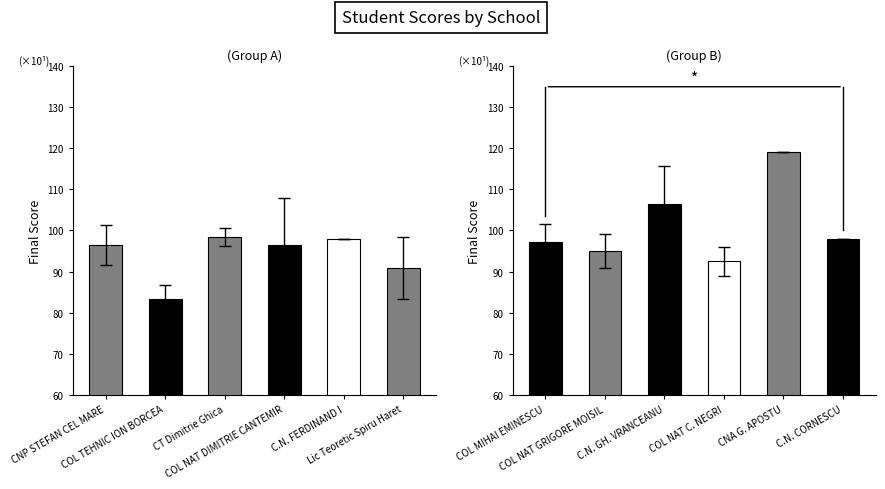

What is the average value of the Group B series?

101.4